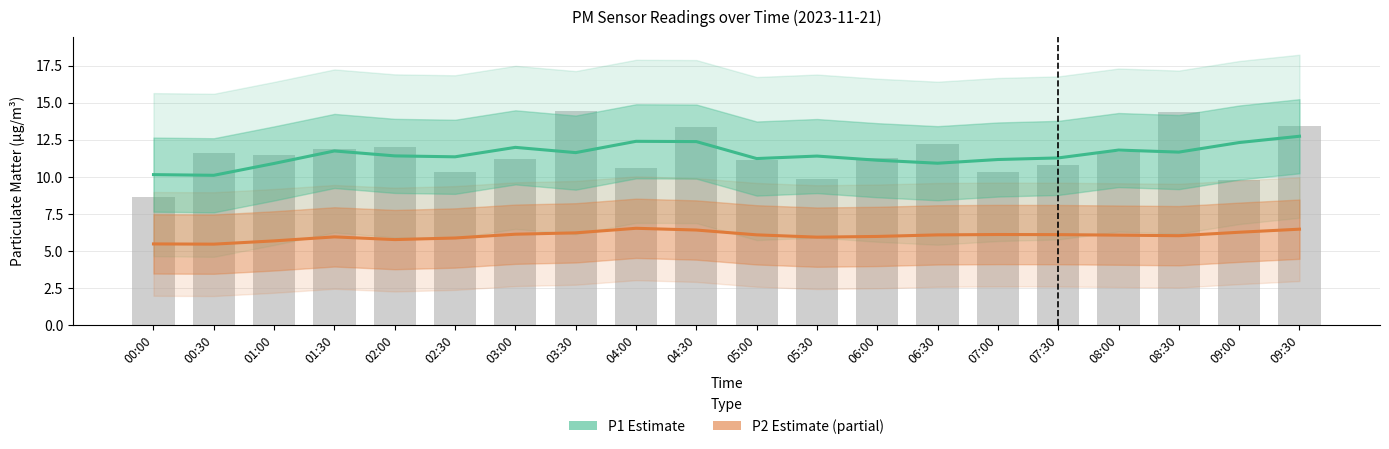

What is the label of the 15th bar from the left?

07:00